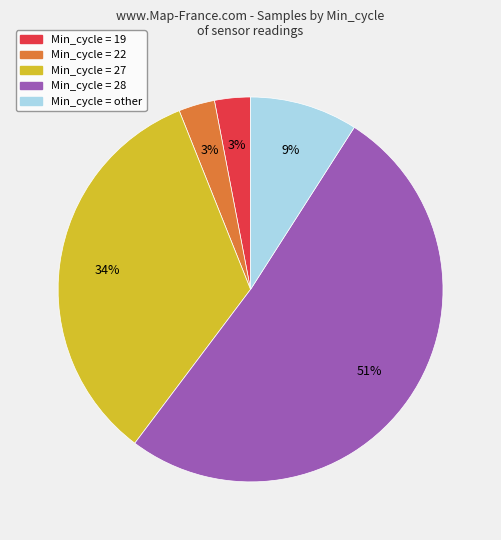

Is there a majority slice in this chart?

Yes